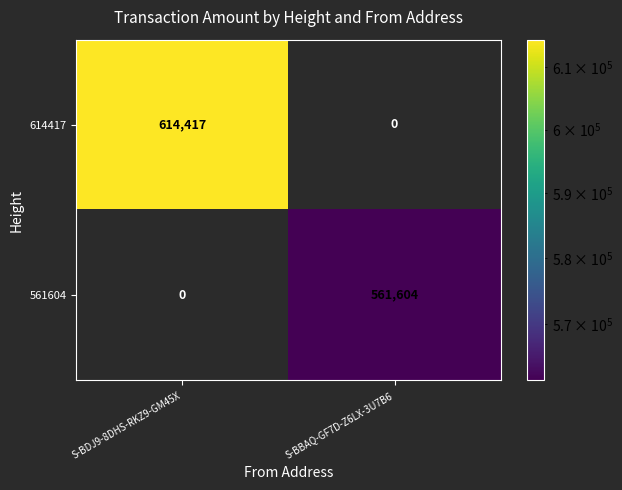

What is the sum of all 561604 values?

561604